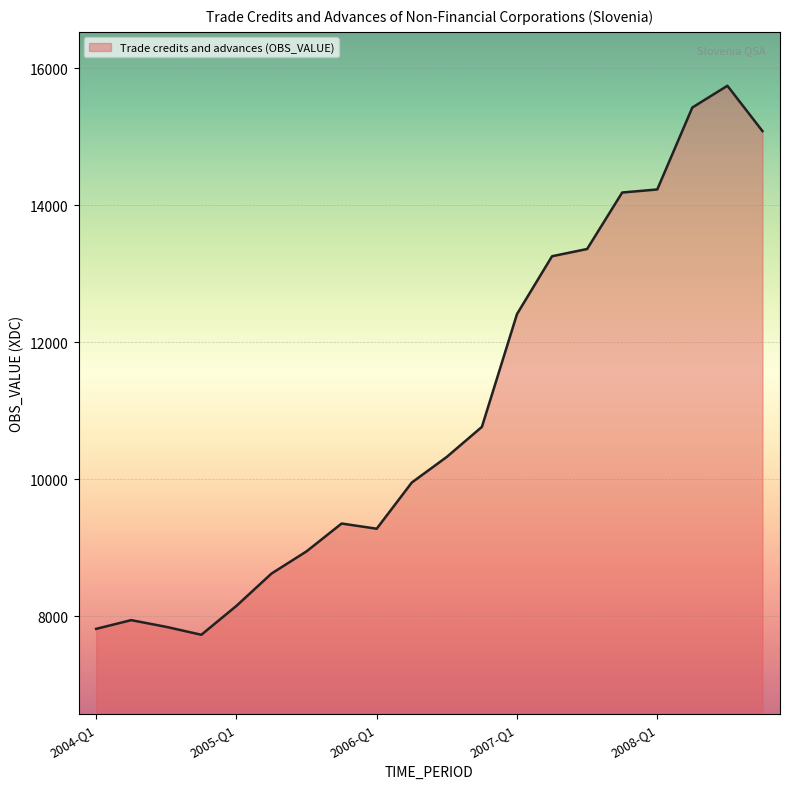

True or false: the data has more than 0 interior local peaks.

True